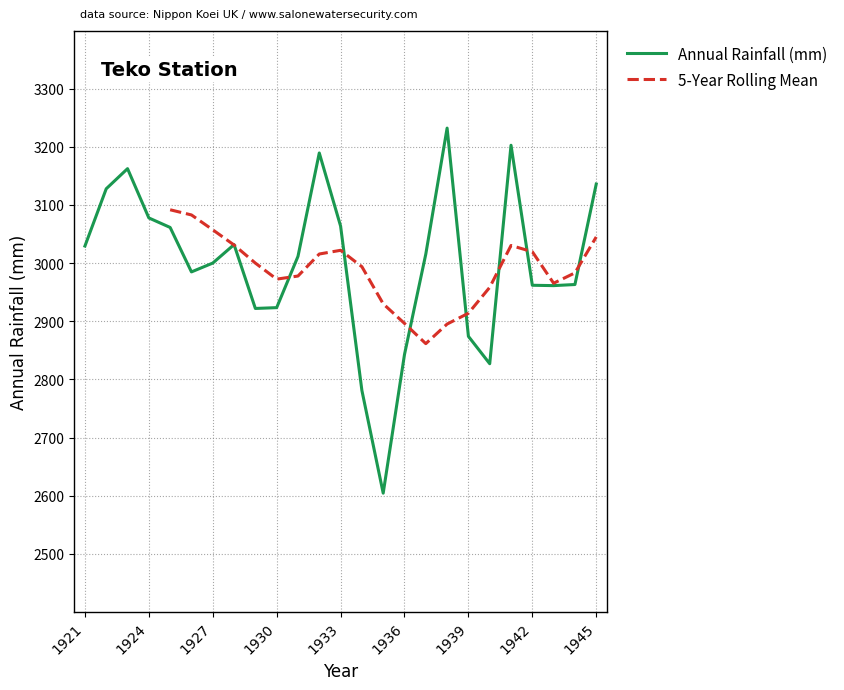

At which label does the data first exceed 3011?

1921